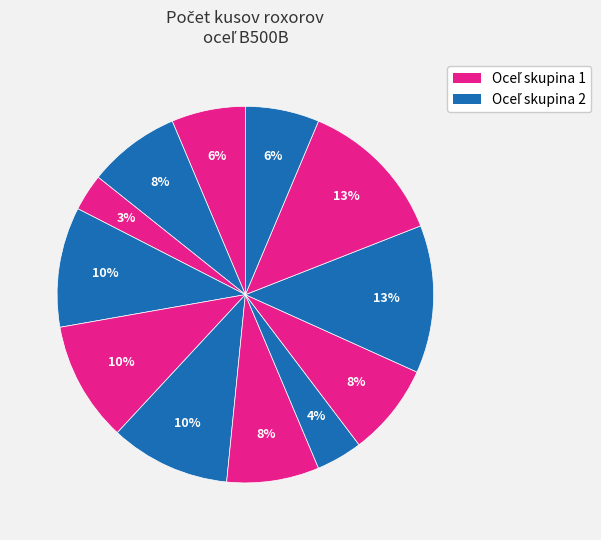

How many slices are in this pie chart?

12